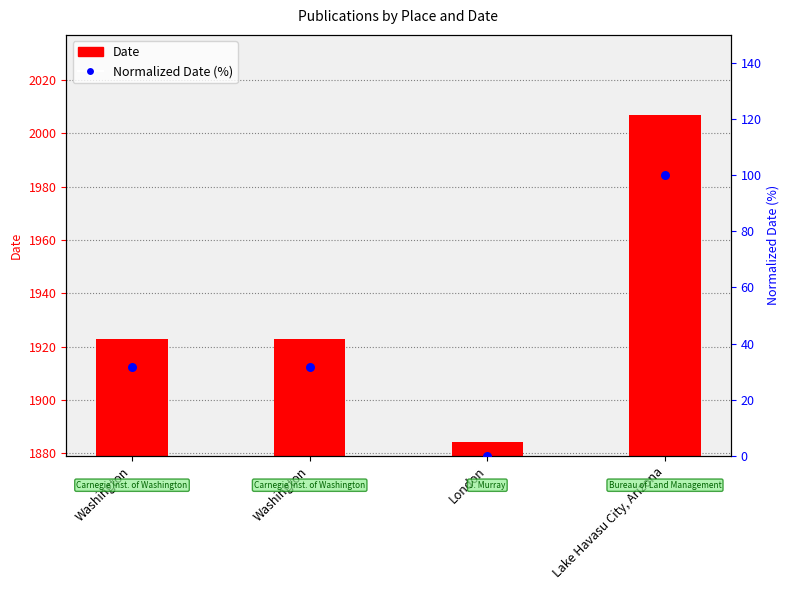

At which category is the sum across all series the highest?

Lake Havasu City, Arizona